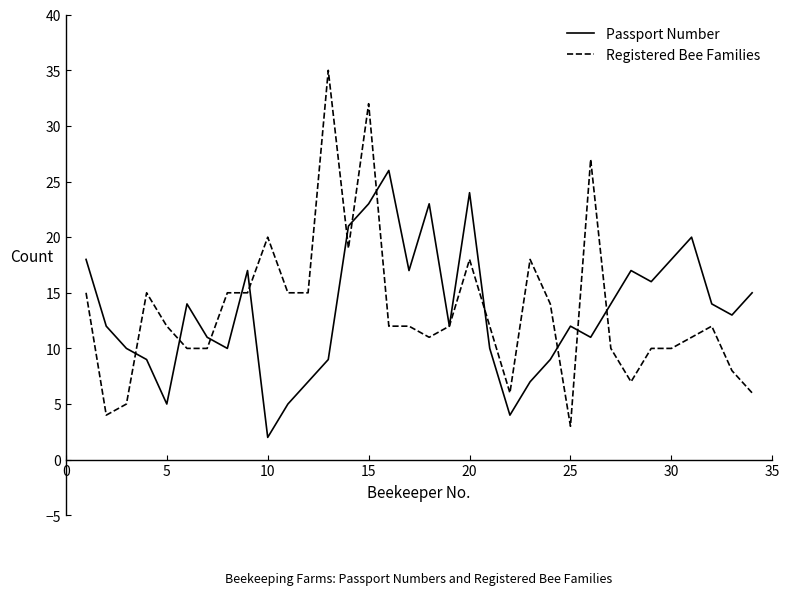

True or false: Passport Number has more than 2 interior local peaks.

True